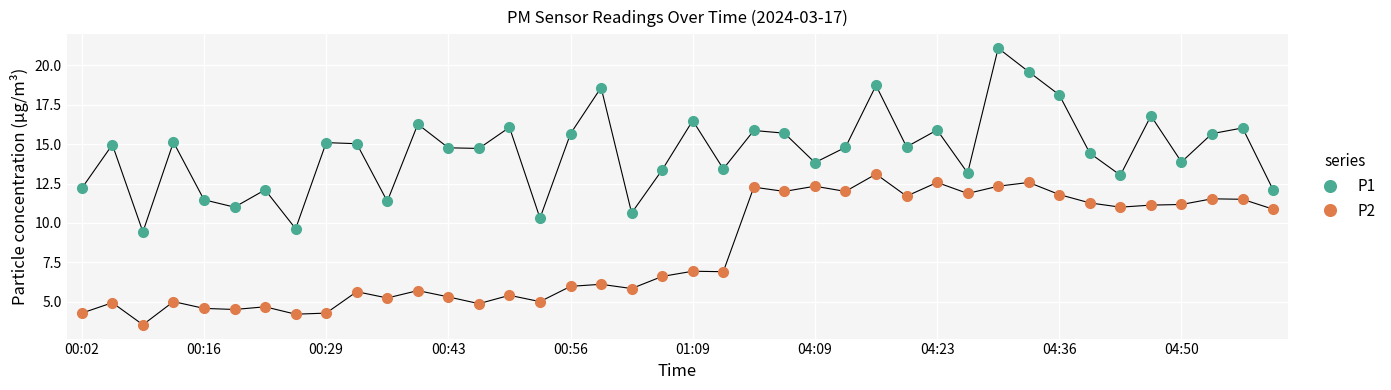

What is the value of the P1 point at the 1st from the left?

12.2